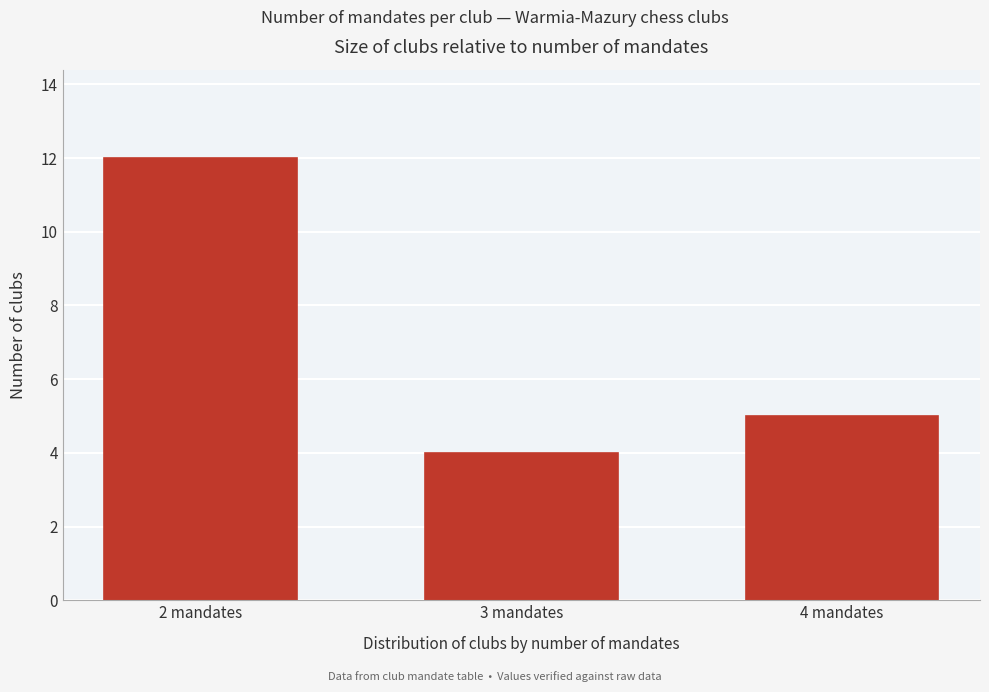

Reading left to right, extract all data points from this chart.

12	4	5